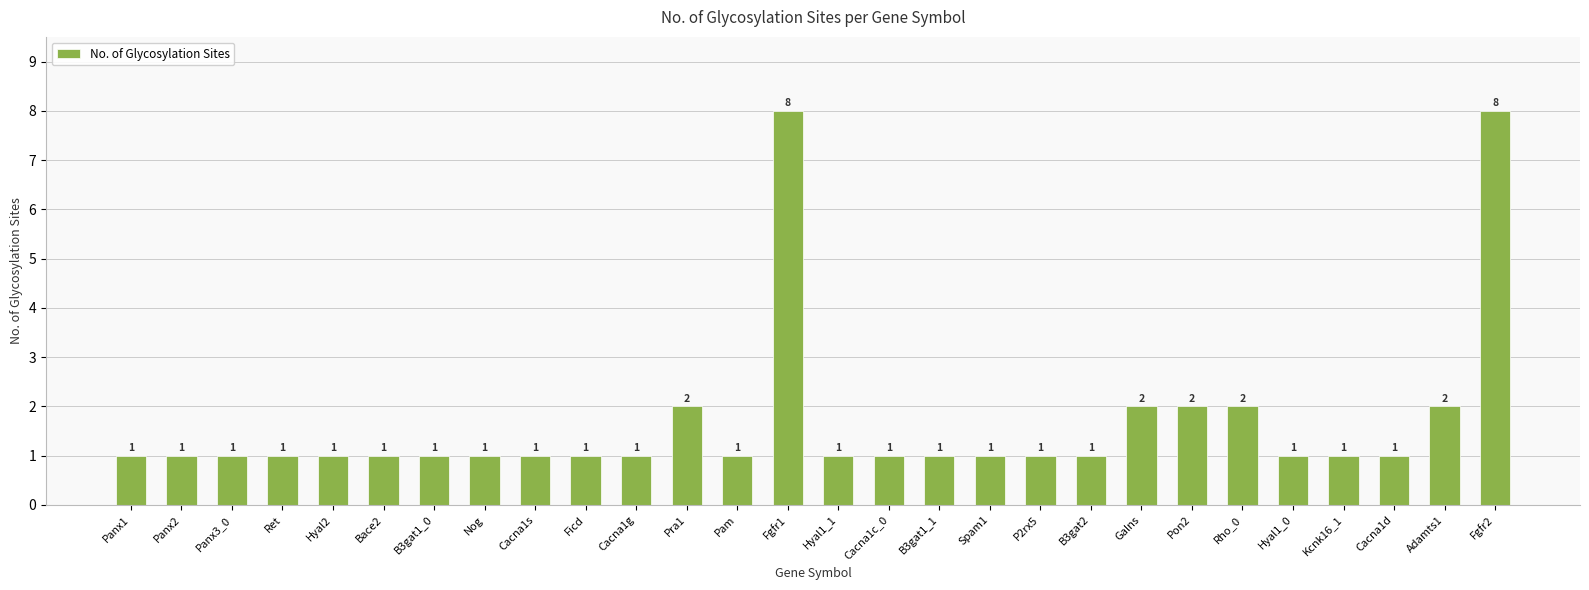

Is it true that the value at Rho_0 is 2?

True